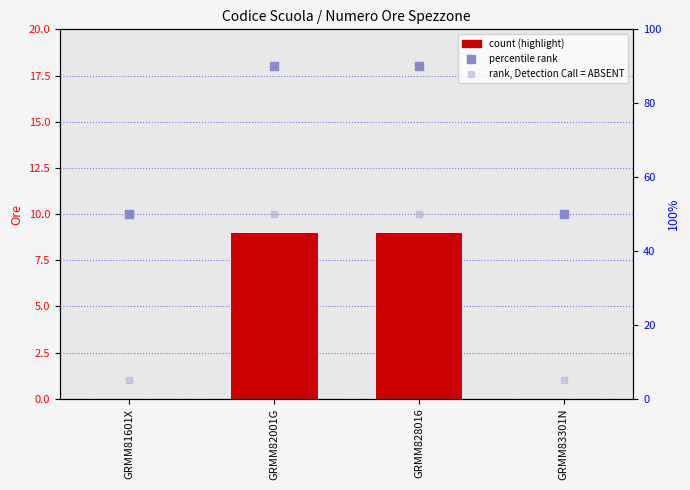

Which series contains the highest Y value?

percentile rank